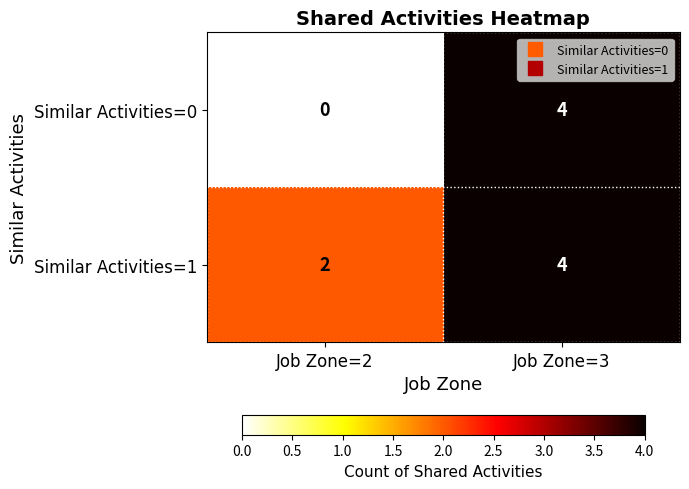

How many categories are shown in the chart?

2